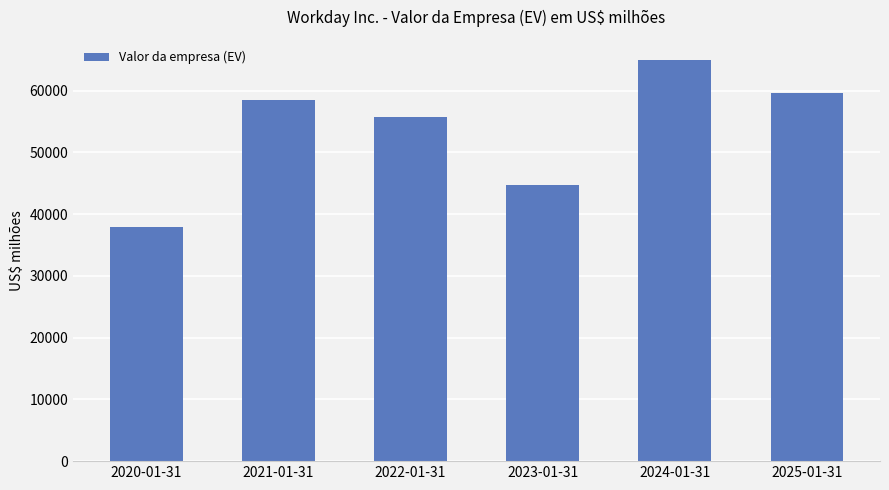

Are the bars horizontal?

No